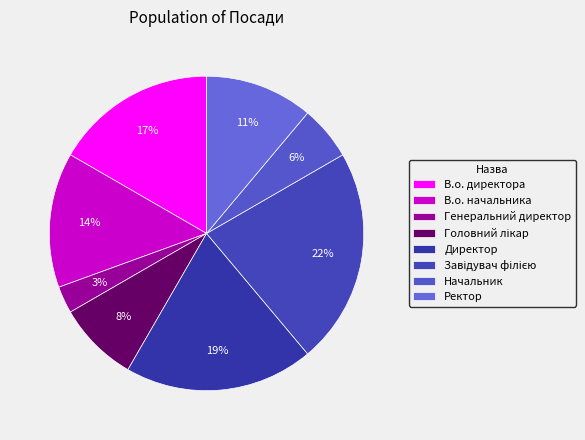

How many segments does this pie chart have?

8